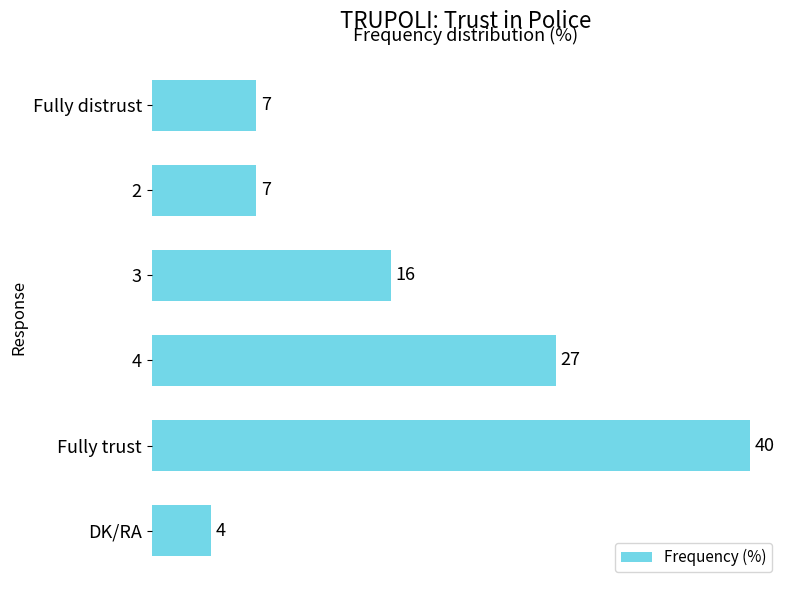

Reading top to bottom, list all the values displayed in this chart.

Fully distrust=7	2=7	3=16	4=27	Fully trust=40	DK/RA=4